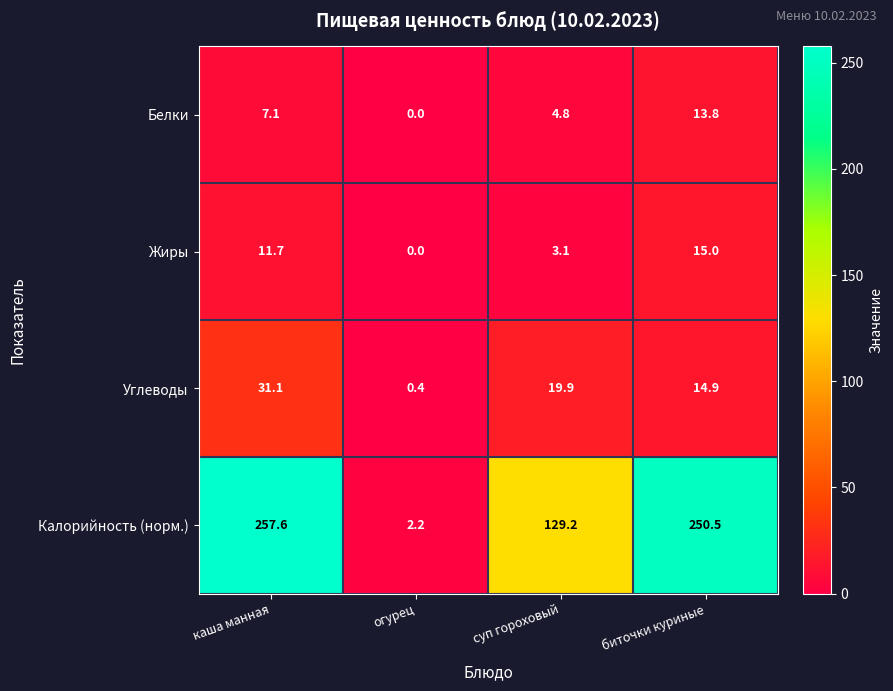

Reading right to left, transcribe all the data shown in this chart.

Белки: биточки куриные=13.8	суп гороховый=4.8	огурец=0.0	каша манная=7.1
Жиры: биточки куриные=15.0	суп гороховый=3.1	огурец=0.0	каша манная=11.7
Углеводы: биточки куриные=14.9	суп гороховый=19.9	огурец=0.4	каша манная=31.1
Калорийность (норм.): биточки куриные=250.5	суп гороховый=129.2	огурец=2.2	каша манная=257.6